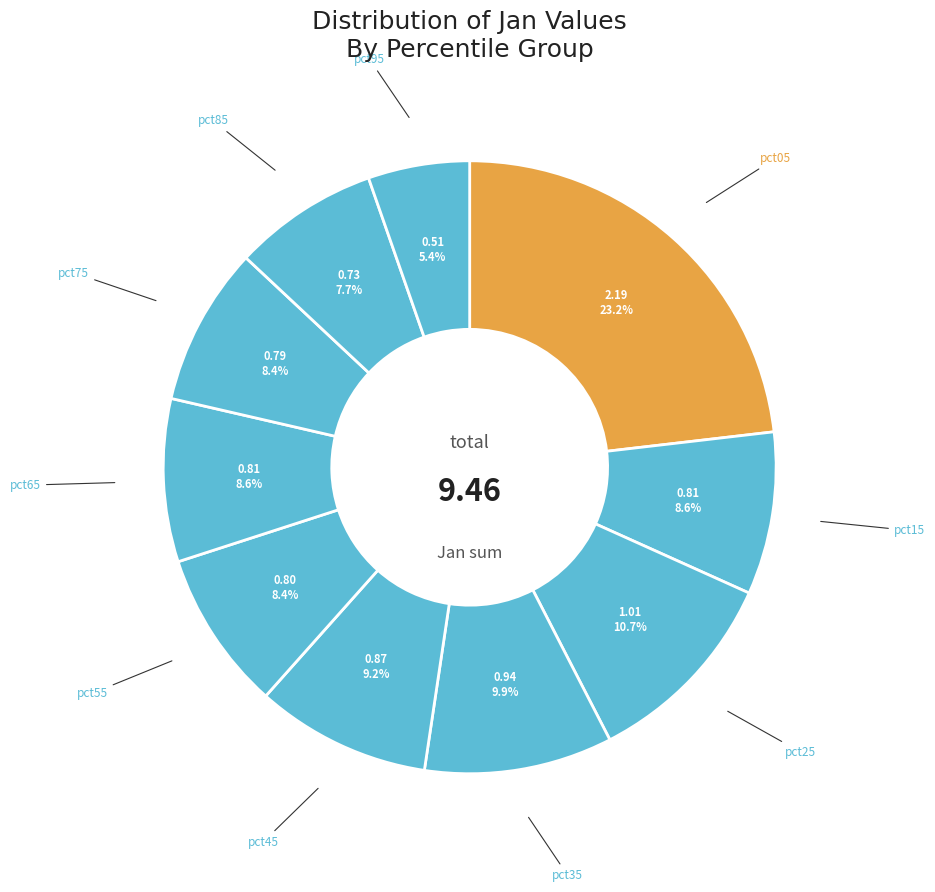

Count the number of slices in the pie.

10